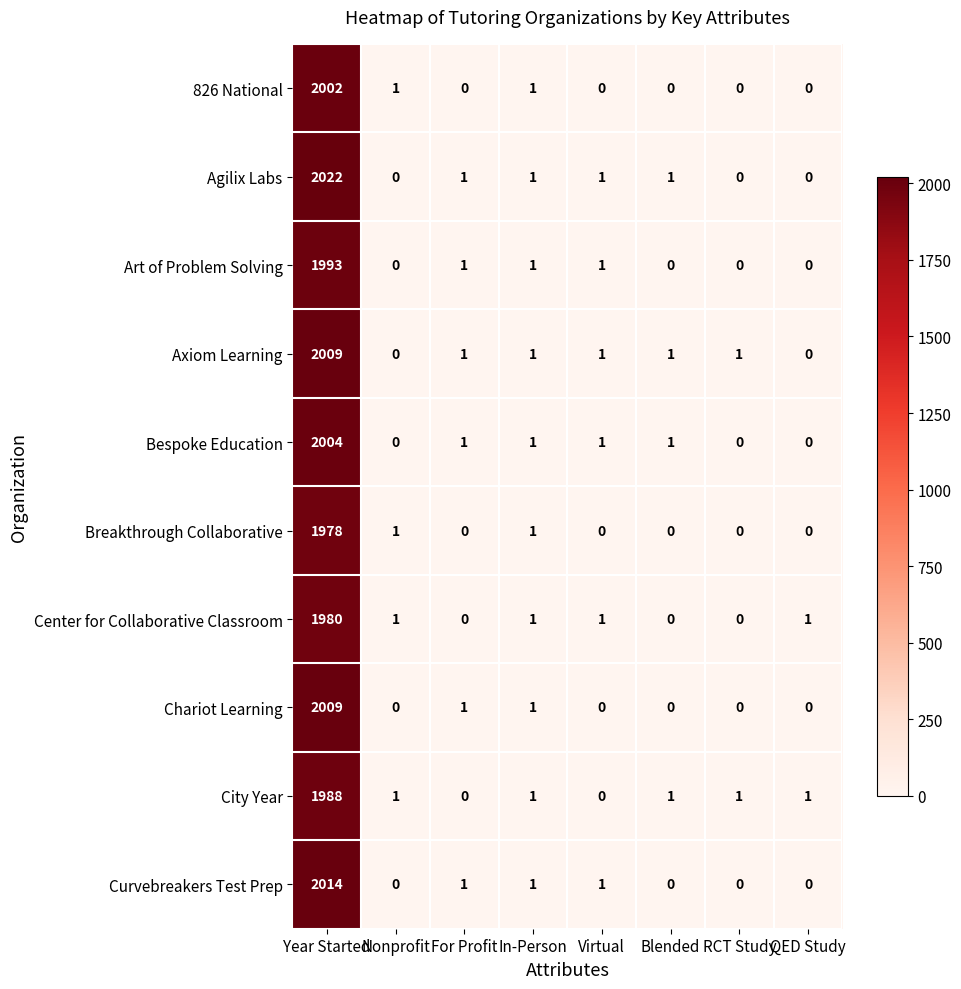

What is the sum of the Agilix Labs values at RCT Study and Year Started?

2022